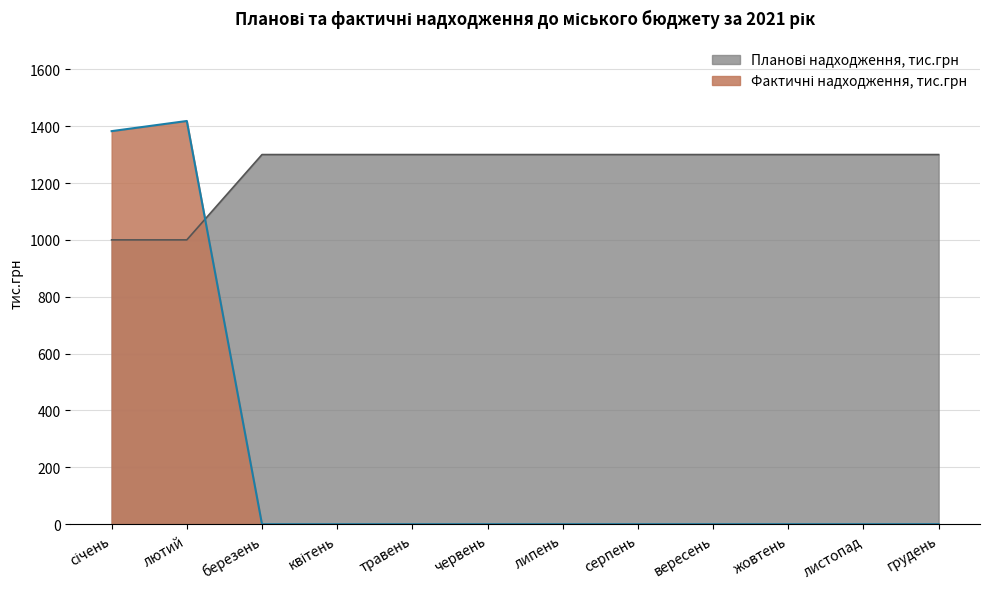

Does the chart display data point markers on the line(s)?

No